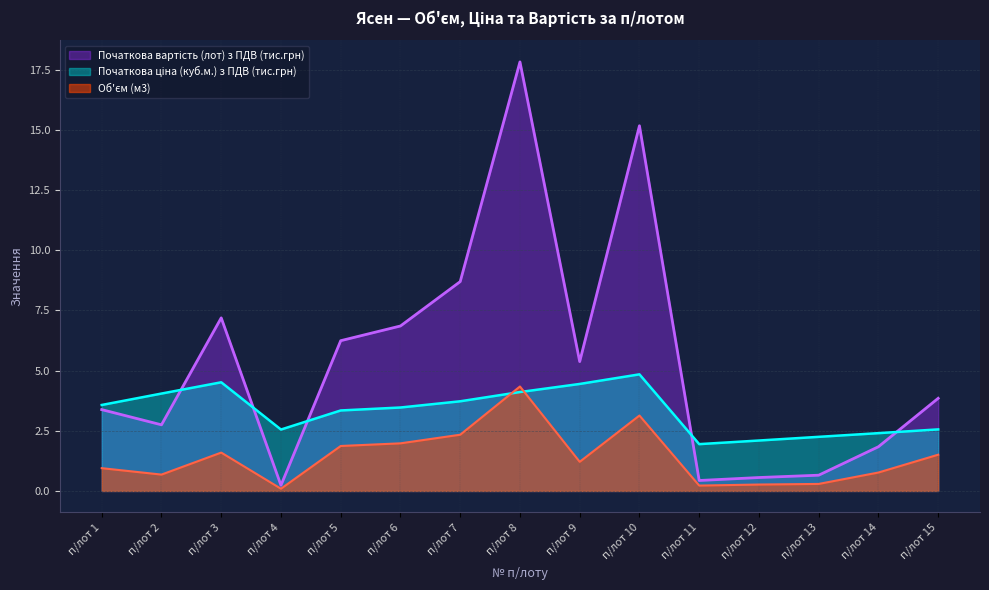

What is the value of the Об'єм (м3) point at the 14th from the left?

0.8